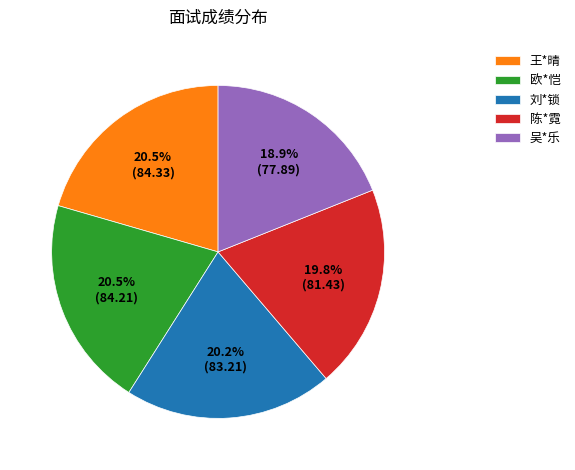

How much of the chart is everything except 王*晴?

79.5%